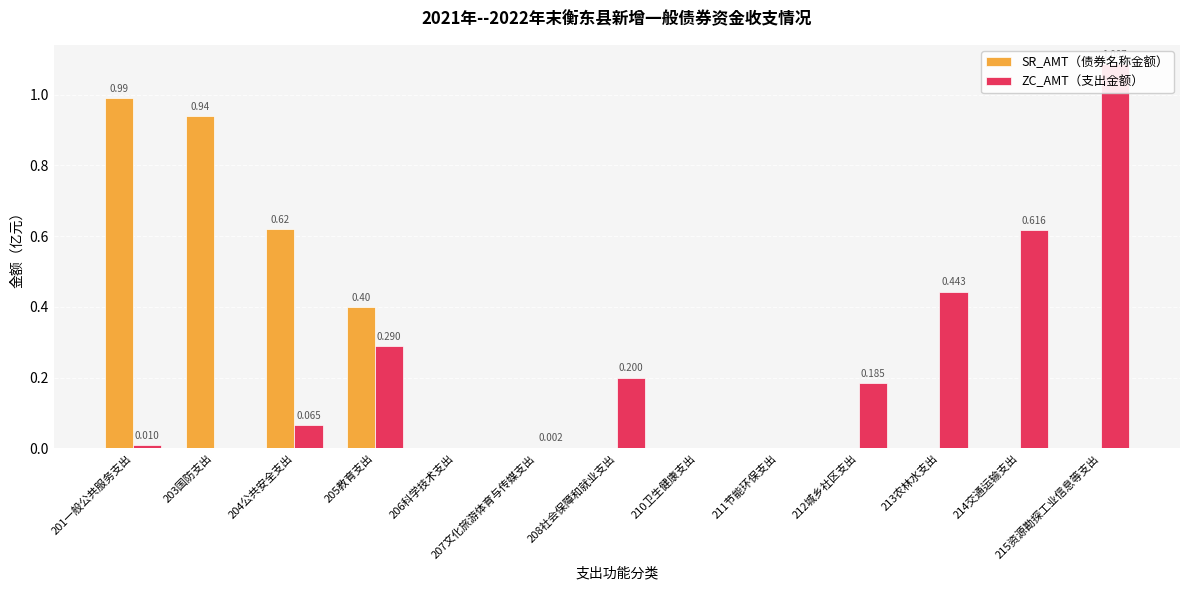

How many series are shown in this chart?

2